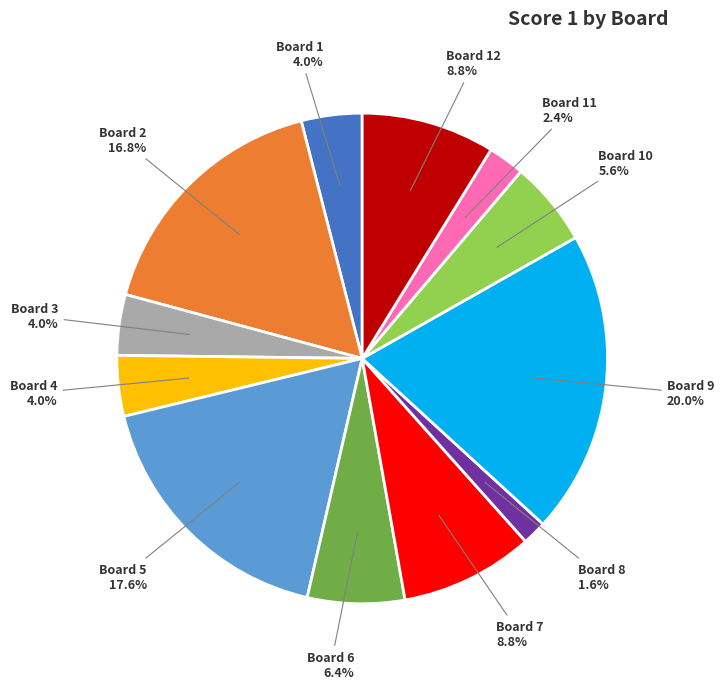

Does any single category account for the majority?

No